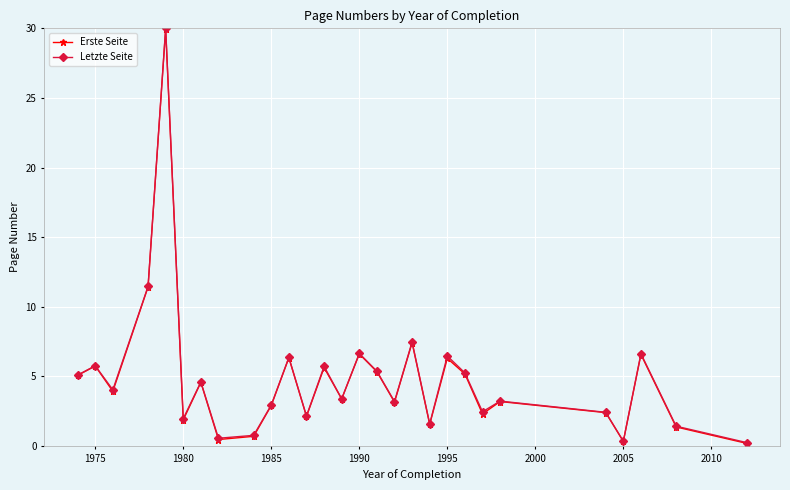

What is the value of the Erste Seite point at the 22nd from the left?

2.3